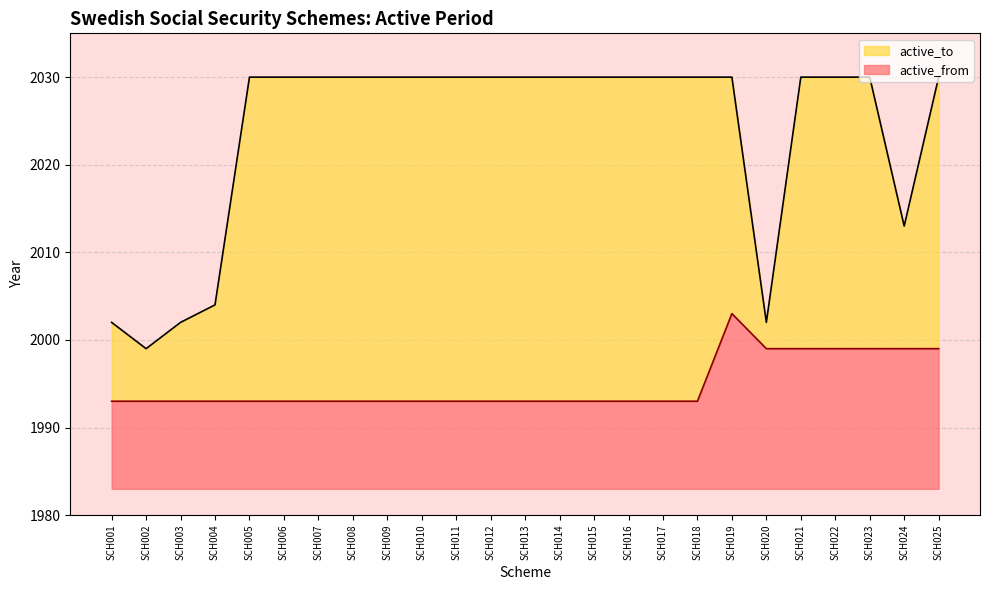

At which label is active_to closest to 2014?

SCH024